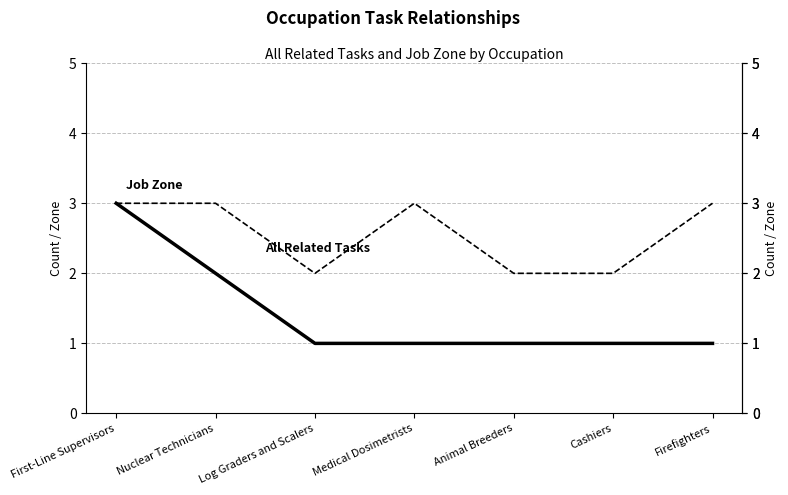

At which category is the sum across all series the highest?

First-Line Supervisors